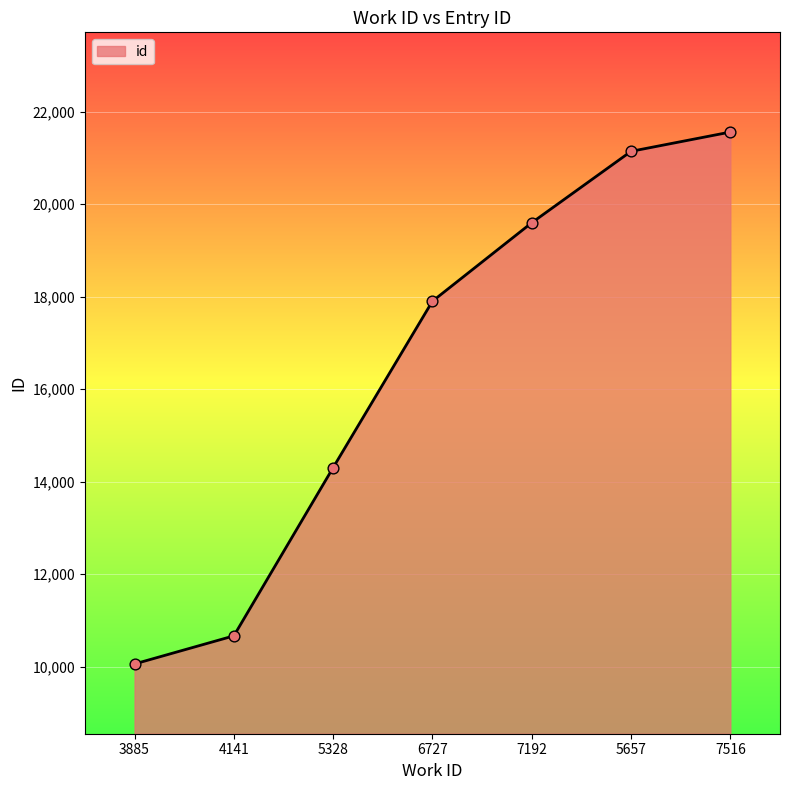

What is the change in value from 5328 to 5657?

+6837